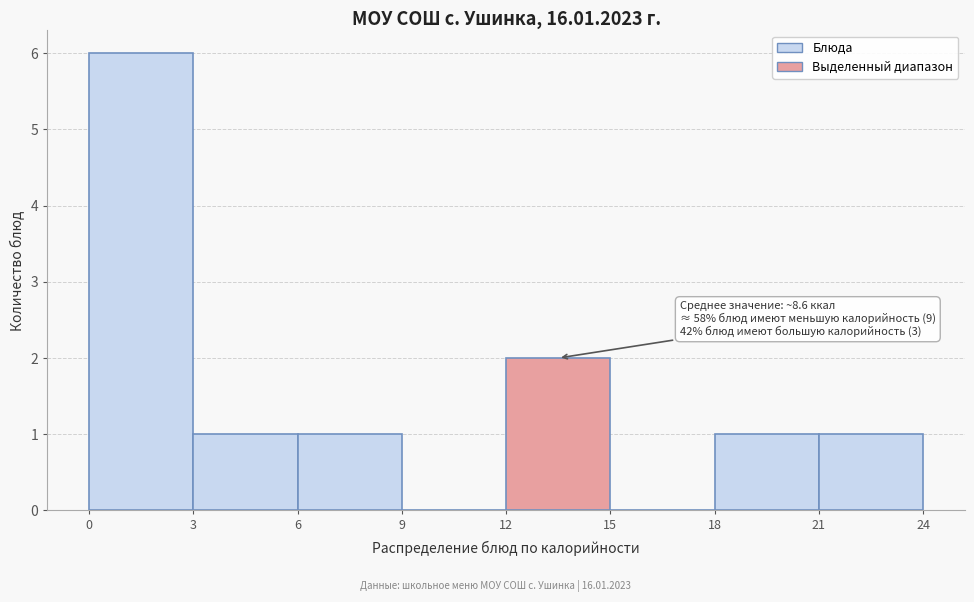

Which range on the x-axis has the tallest bar?

0 to 3